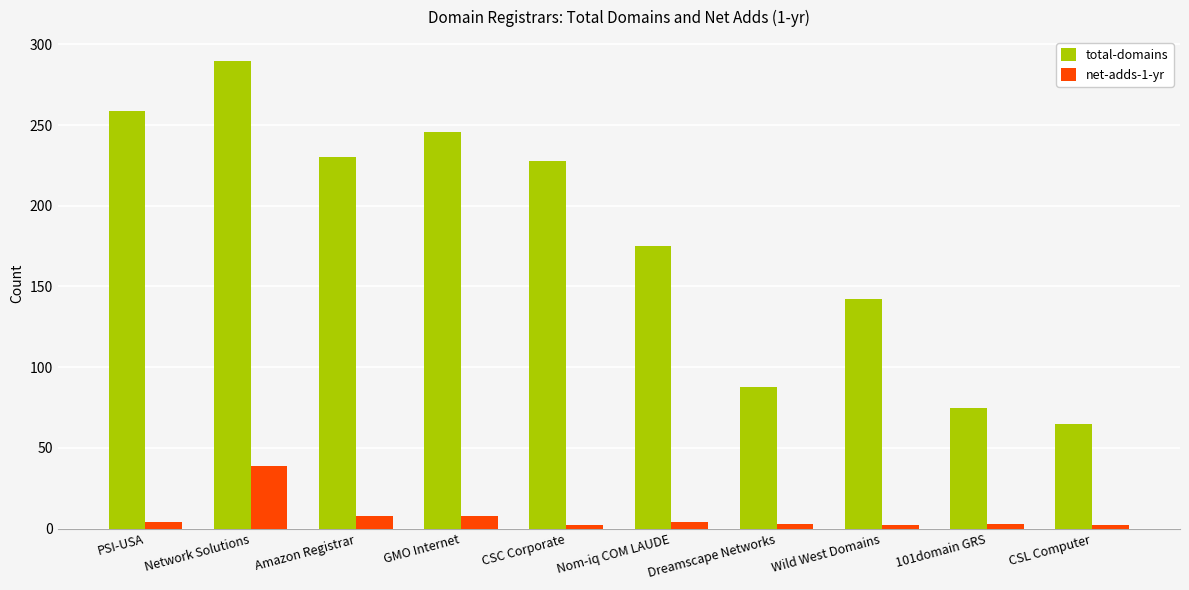

True or false: total-domains has a value of 17 at CSL Computer.

False